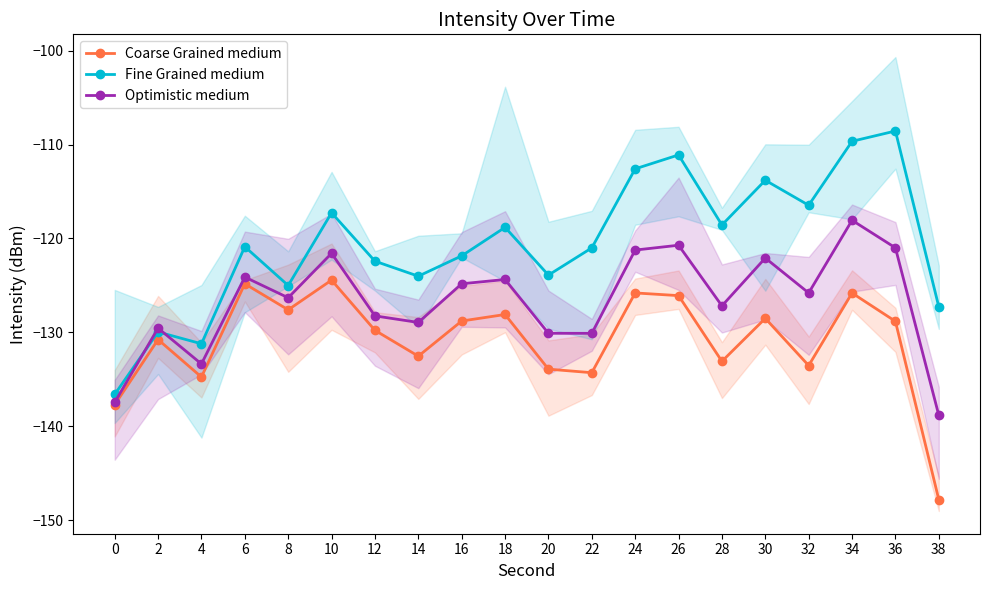

What is the total value across all series at 12?

-380.4